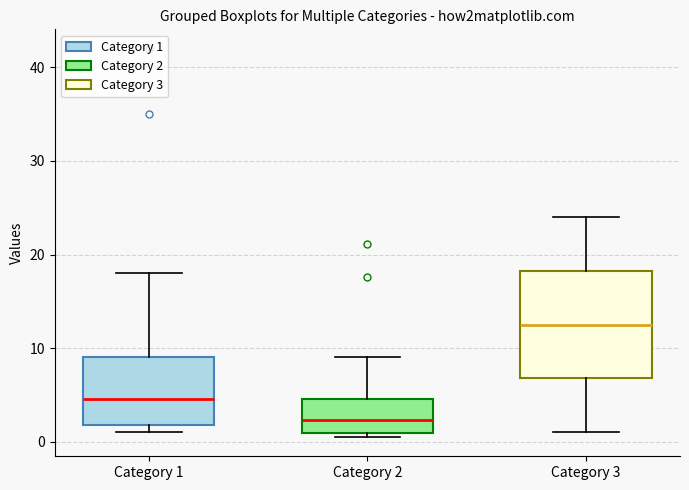

Comparing the boxes themselves (not the whiskers), which one is the tallest?

Category 3